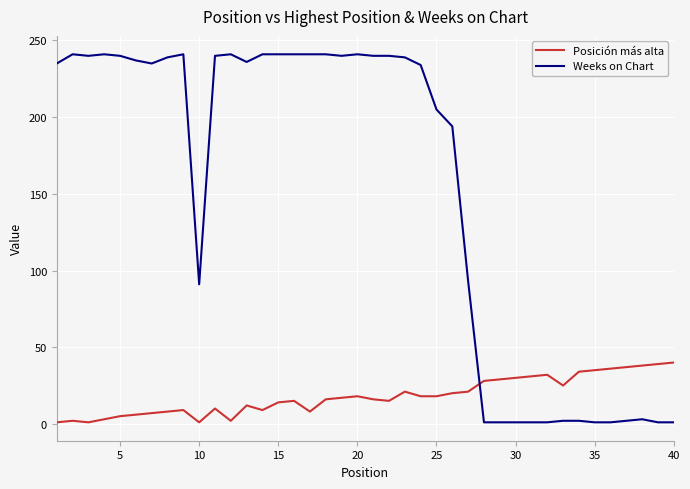

Which series has the largest total across all categories?

Weeks on Chart